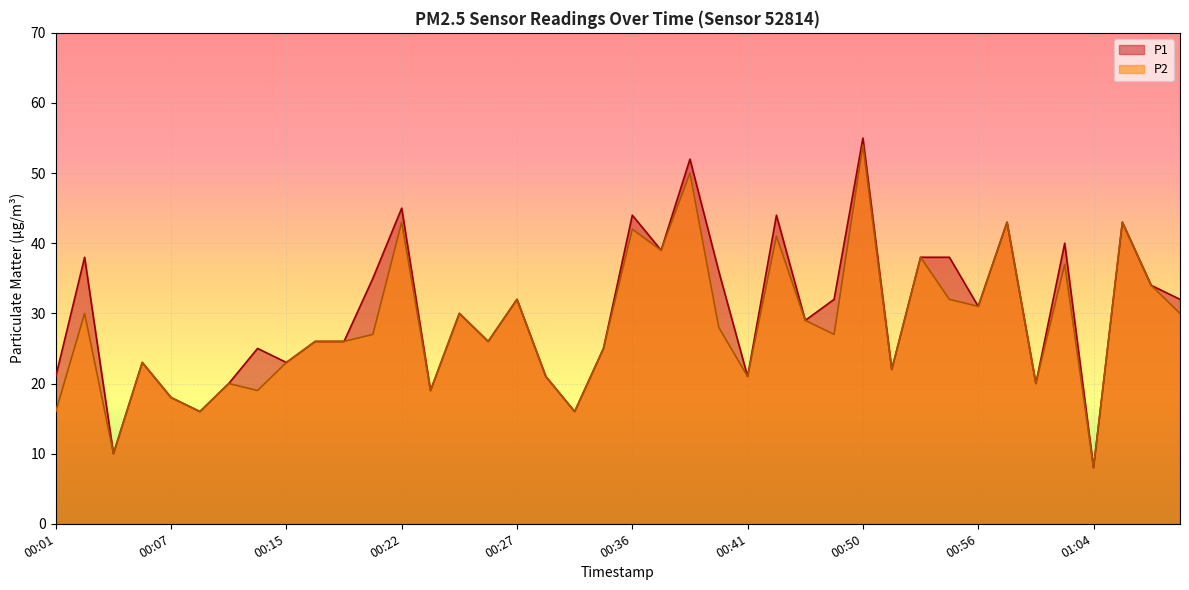

What is the total value across all series at 00:01?

37